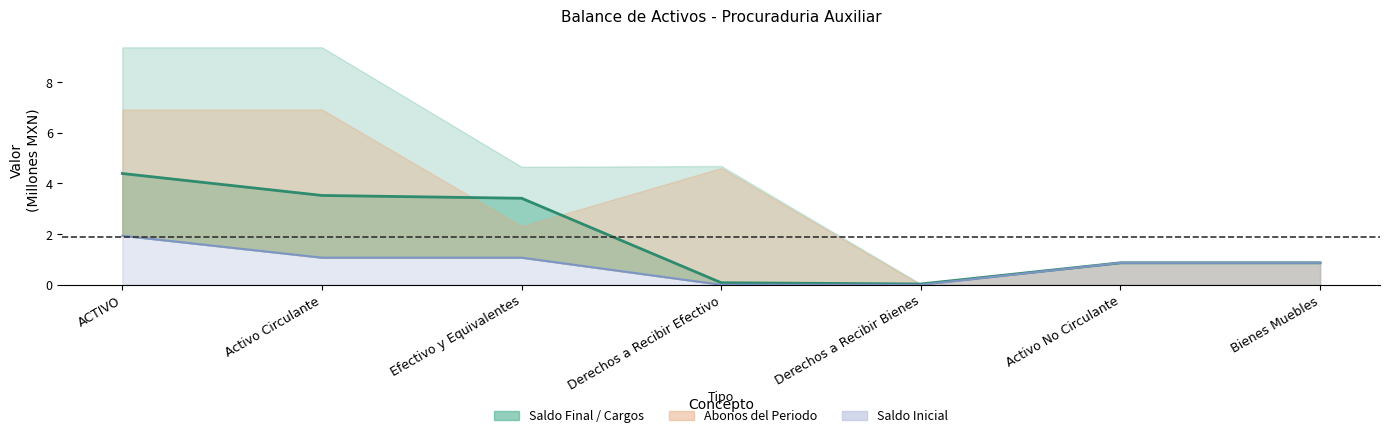

Is it true that Saldo Inicial equals 1.1 at Activo Circulante?

True